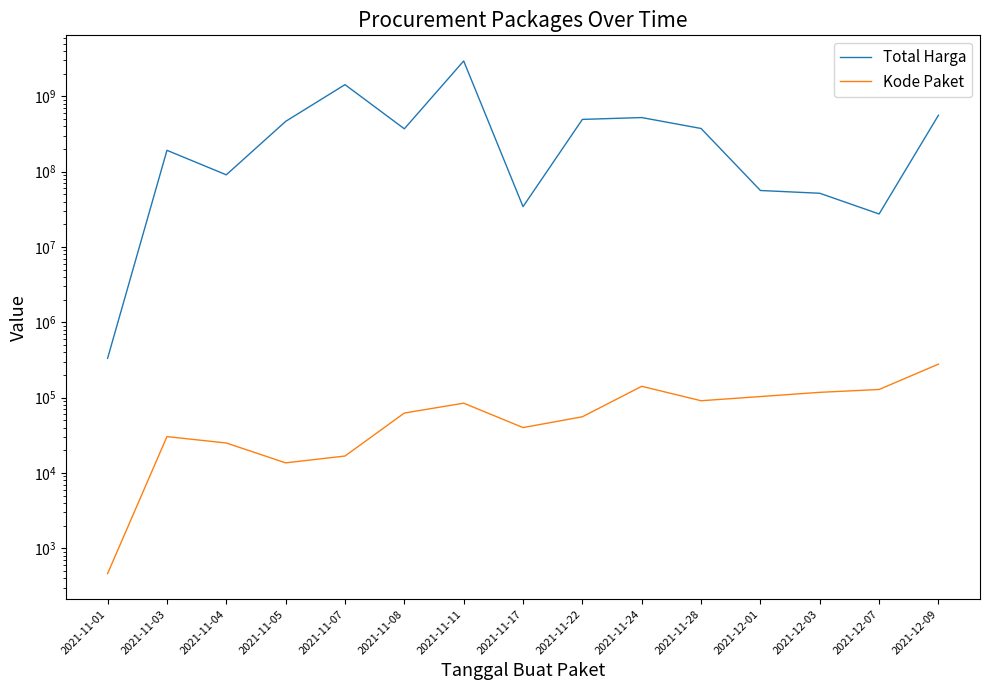

List the series in order of their peak value, highest first.

Total Harga, Kode Paket